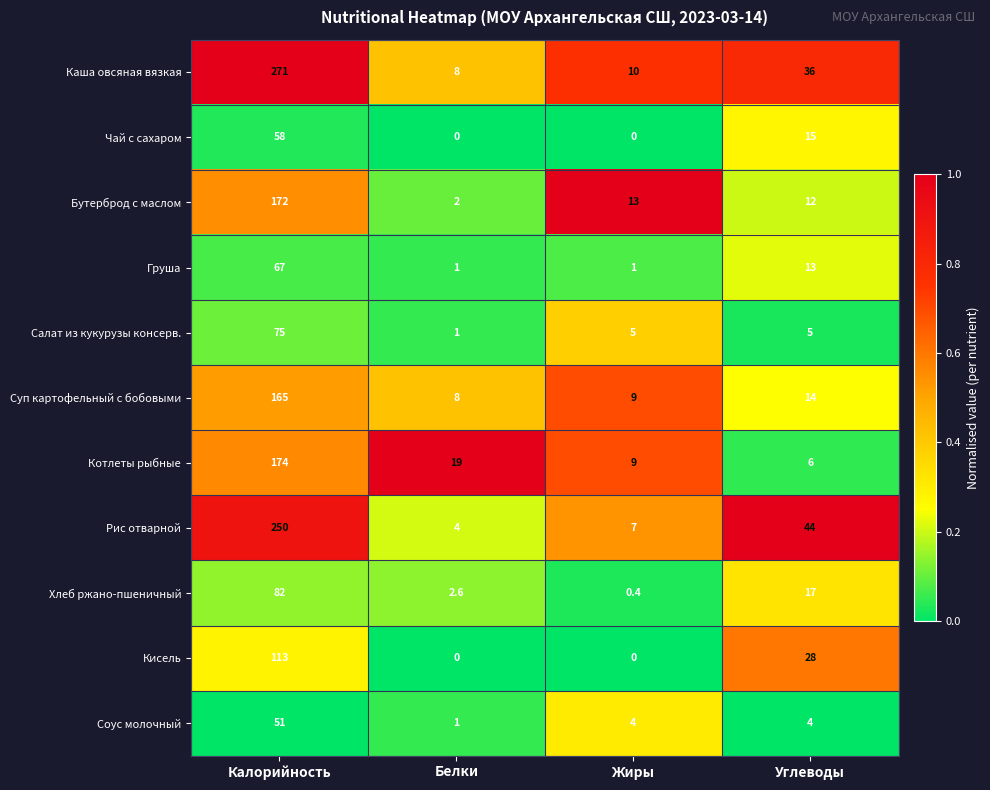

What is the sum of the Бутерброд с маслом values at Калорийность and Жиры?

185.0